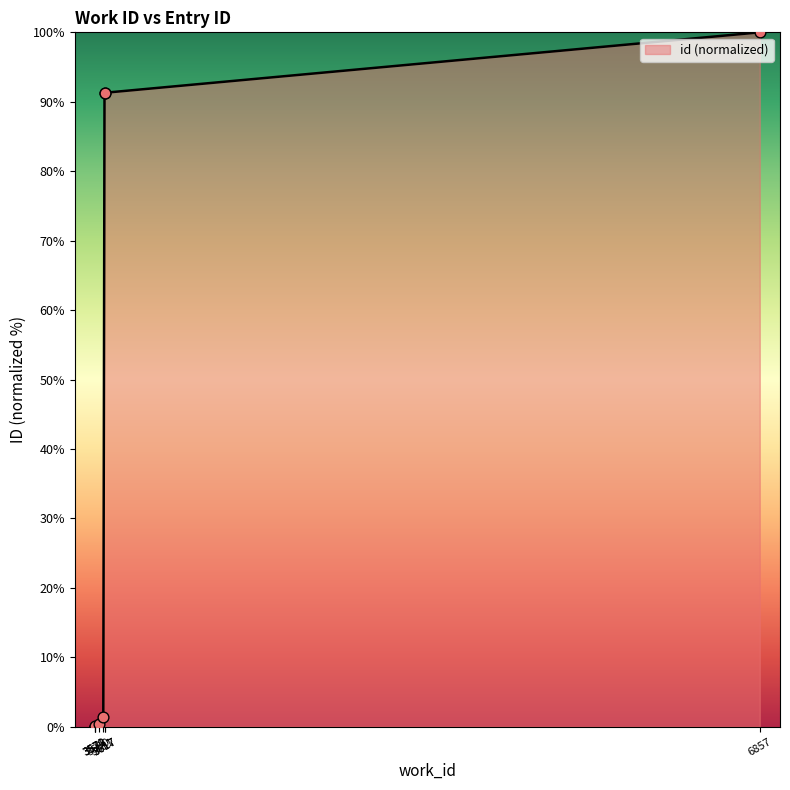

What is the change in value from 3611 to 3617?

+89.8